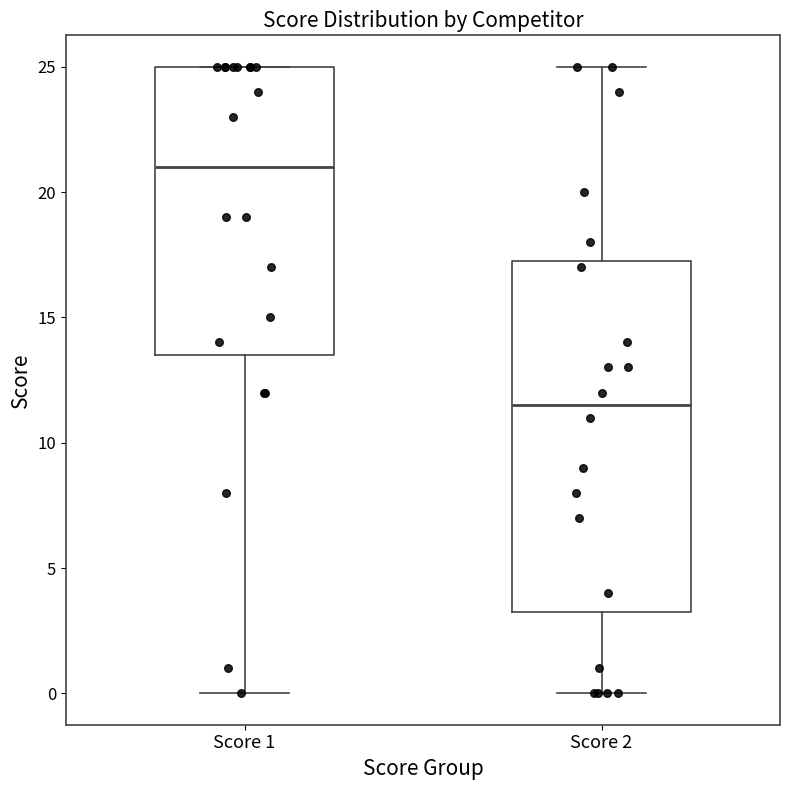

Which box is the tallest, from its lower edge to its upper edge?

Score 2